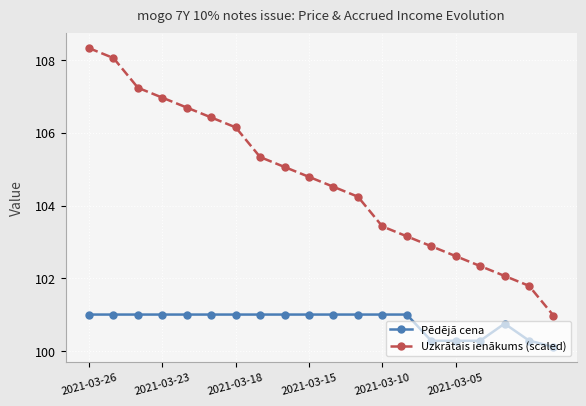

True or false: Uzkrātais ienākums (scaled) has more than 2 points higher than both neighbors.

False